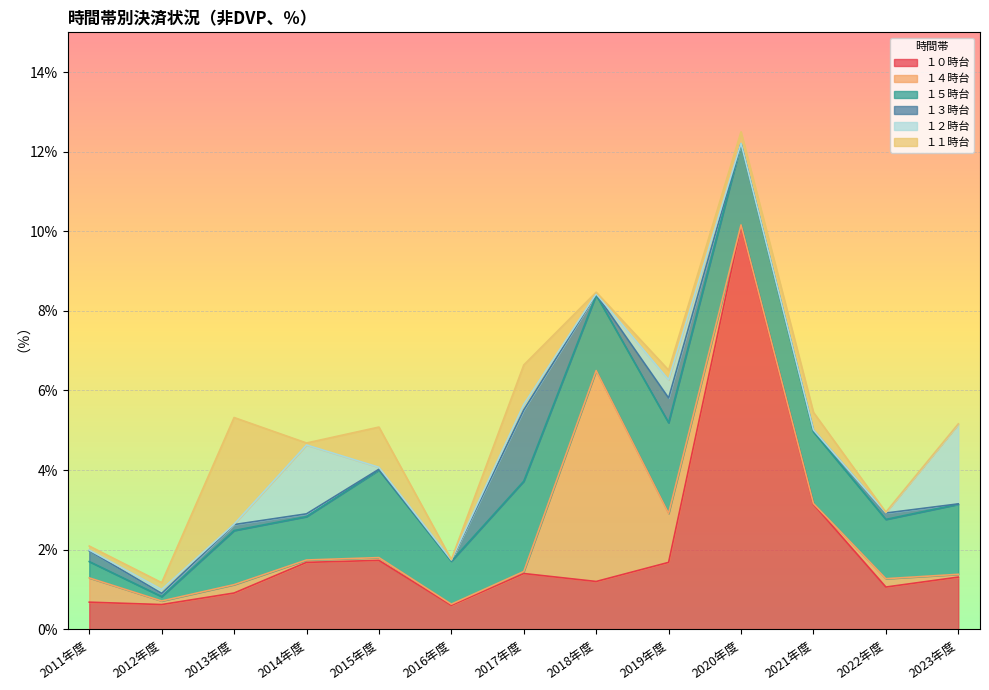

How many intersections are there between １１時台 and １５時台?

2